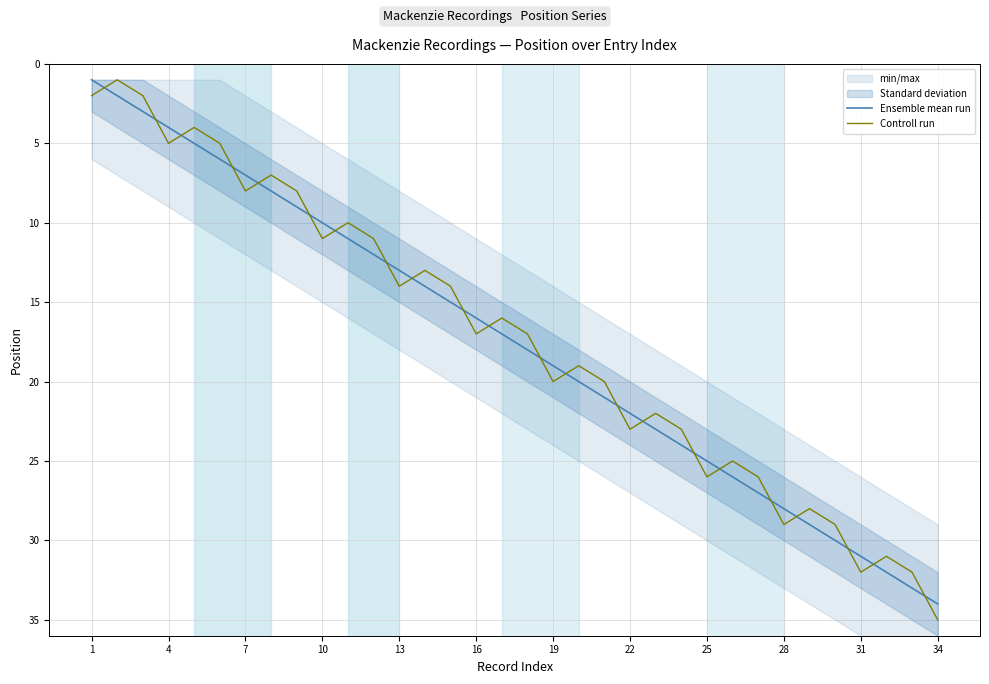

How many lines are shown in the chart?

2